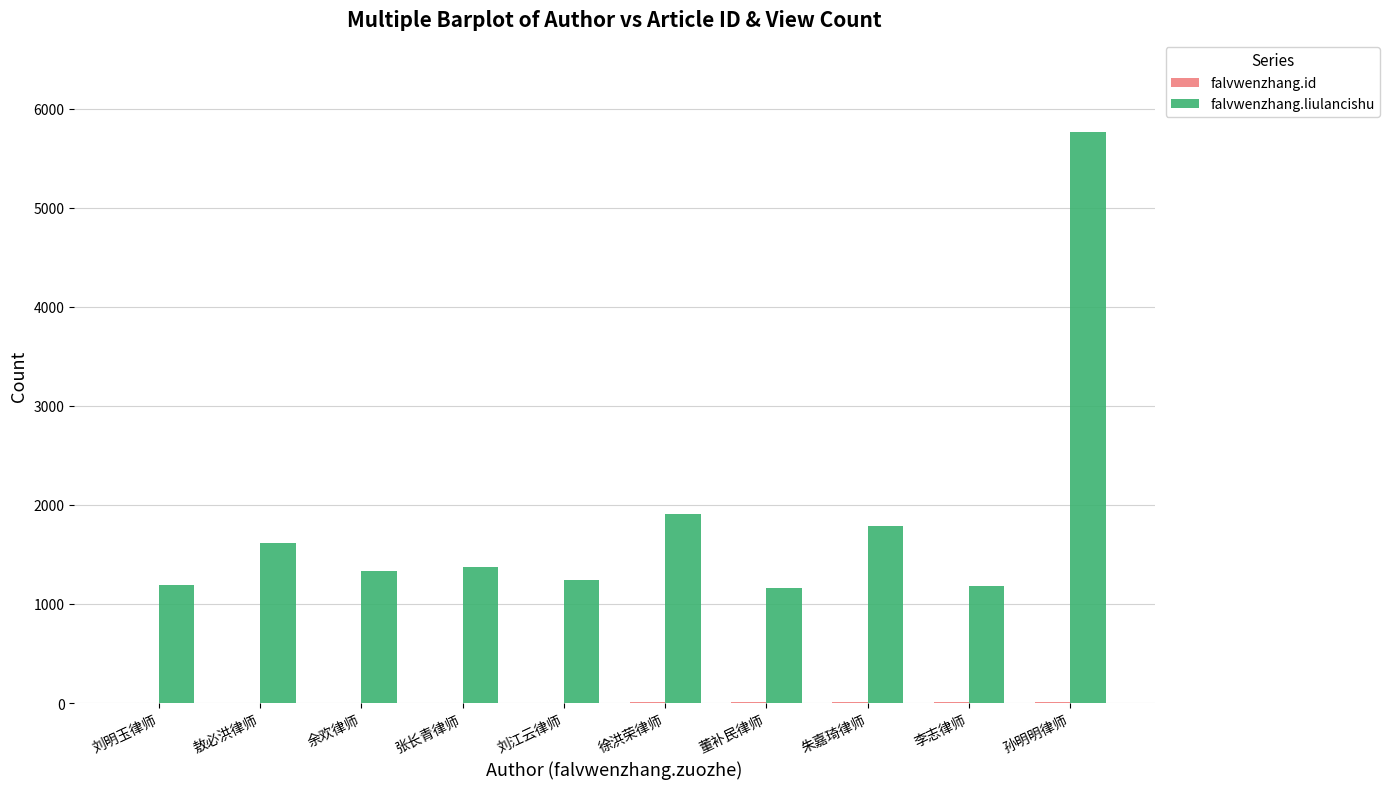

The falvwenzhang.liulancishu series shows 1374 at 张长青律师. True or false?

True